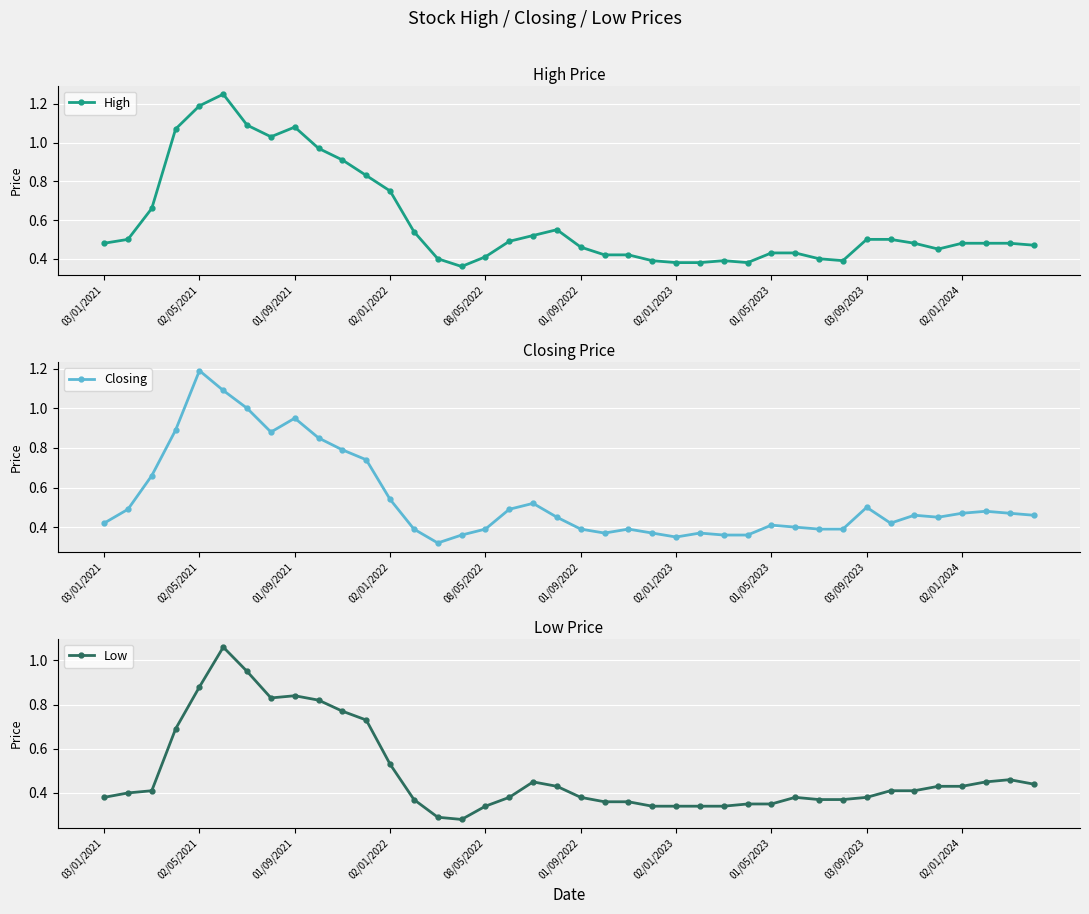

In High, how many points are higher than both neighbors (excluding endpoints)?

4